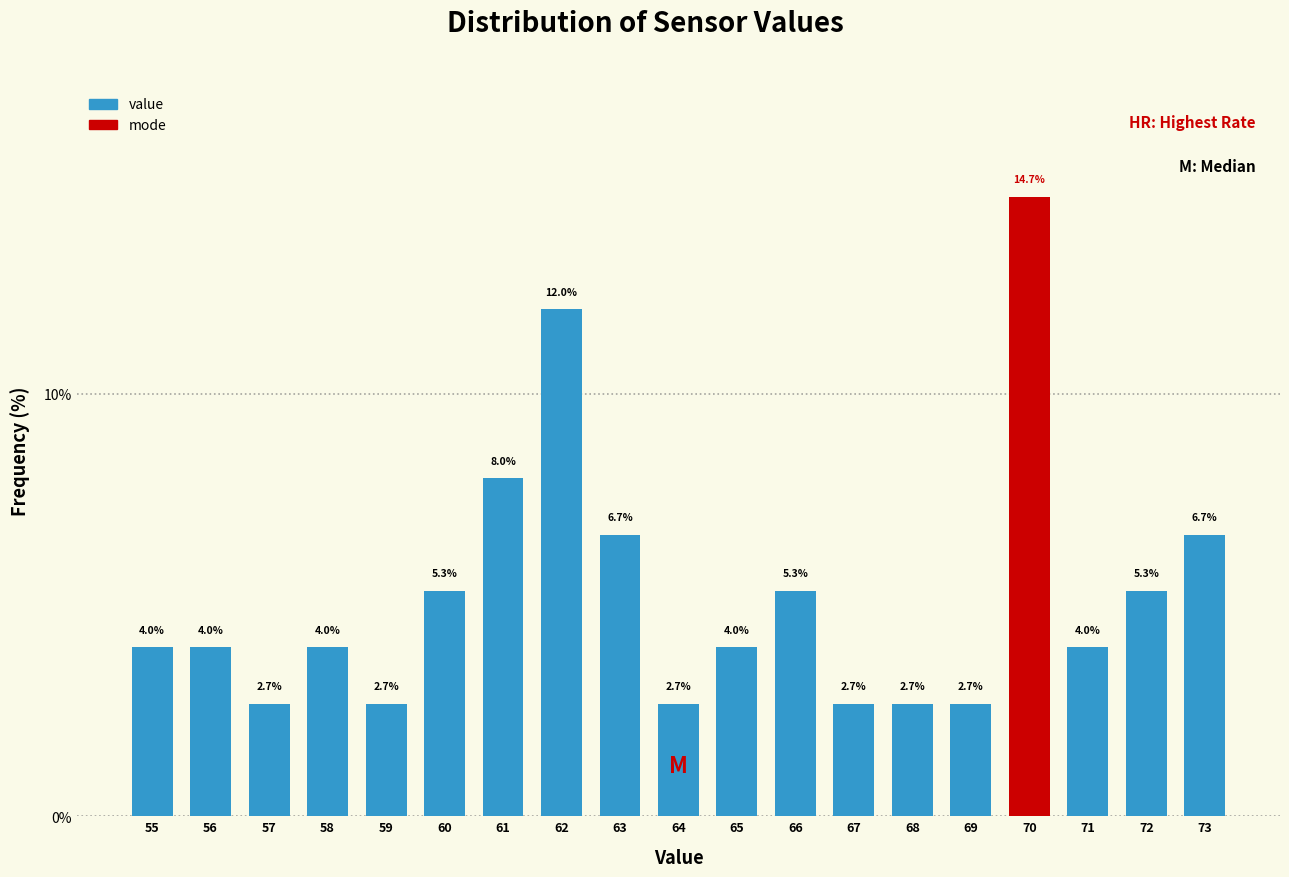

Reading right to left, what are all the values shown in this chart?

6.7	5.3	4.0	14.7	2.7	2.7	2.7	5.3	4.0	2.7	6.7	12.0	8.0	5.3	2.7	4.0	2.7	4.0	4.0